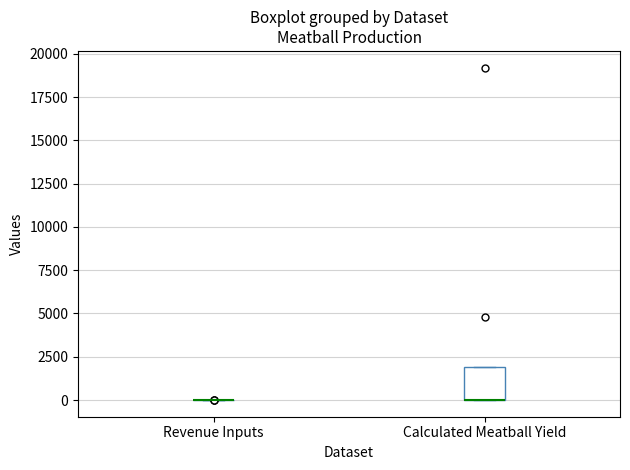

Reading left to right, read every box against the y-axis: the position of its median line, the range the box covers, and the ends of its whiskers. The values are not printed on the chart, so give them approximately, as read against the axis.

Revenue Inputs: box collapsed to a line at 0, whiskers 0 to 0
Calculated Meatball Yield: median 0 (drawn on the box's lower edge), box 0 to 2000, whiskers 0 to 2000